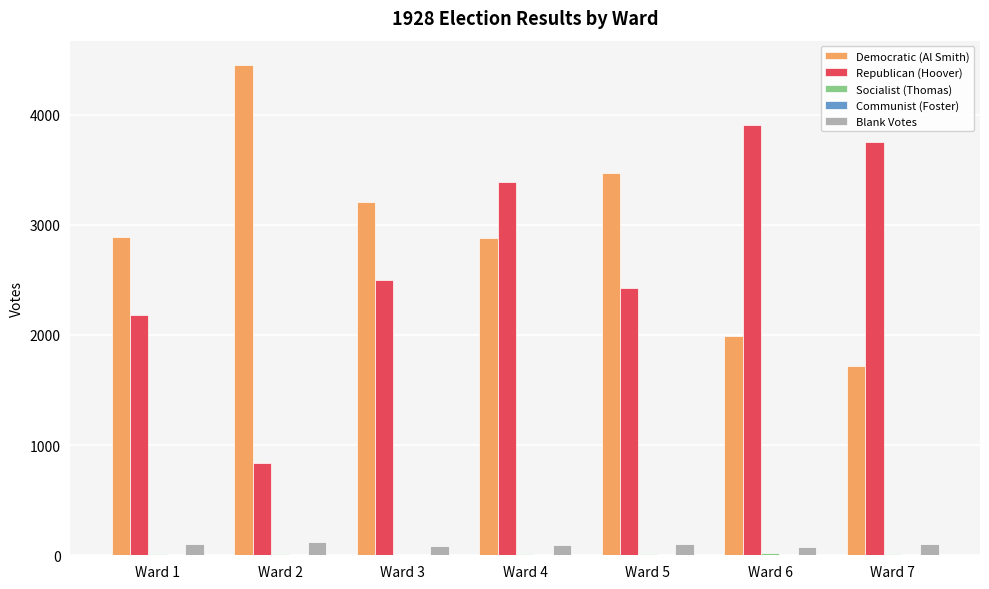

Which series changed the most between Ward 3 and Ward 4?

Republican (Hoover)